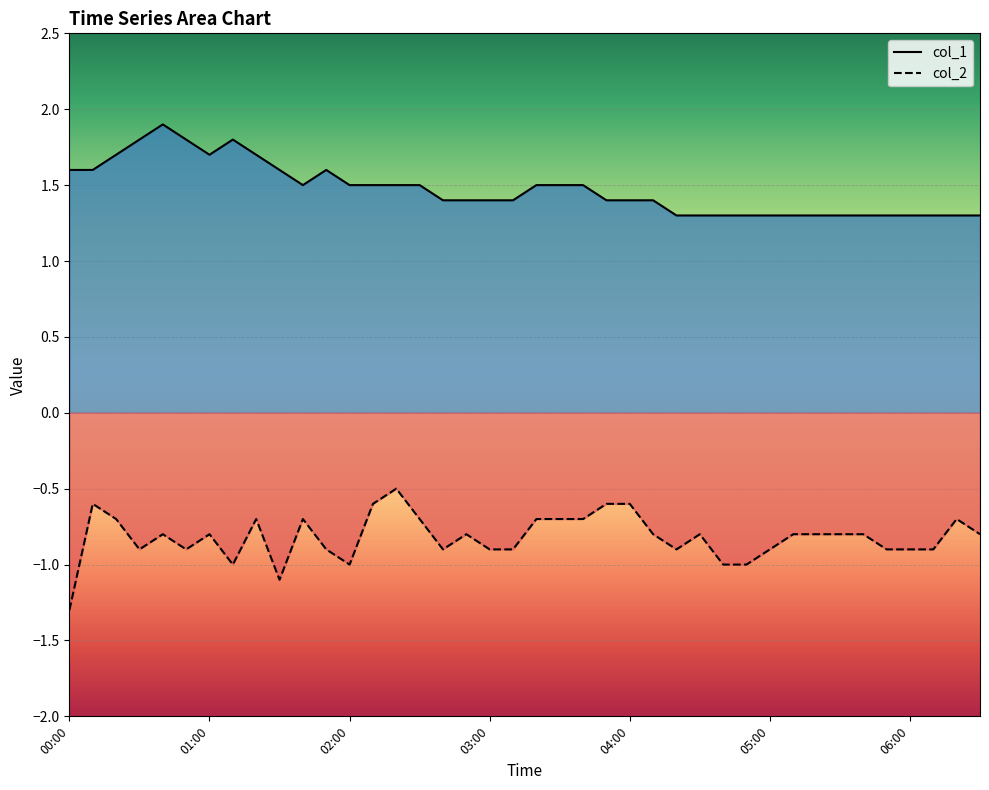

The col_2 series shows -0.7 at 10. True or false?

True